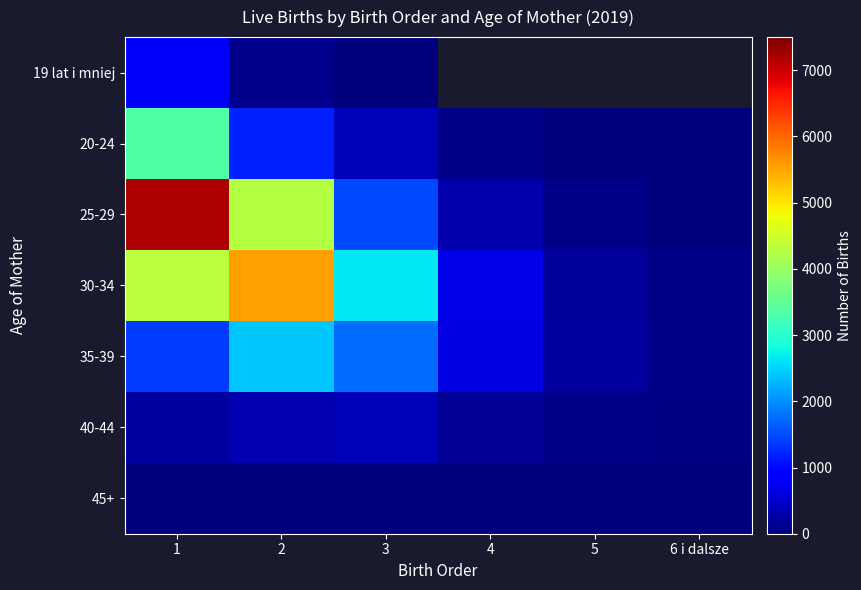

Is it true that 25-29 equals 2784.6 at 1?

False